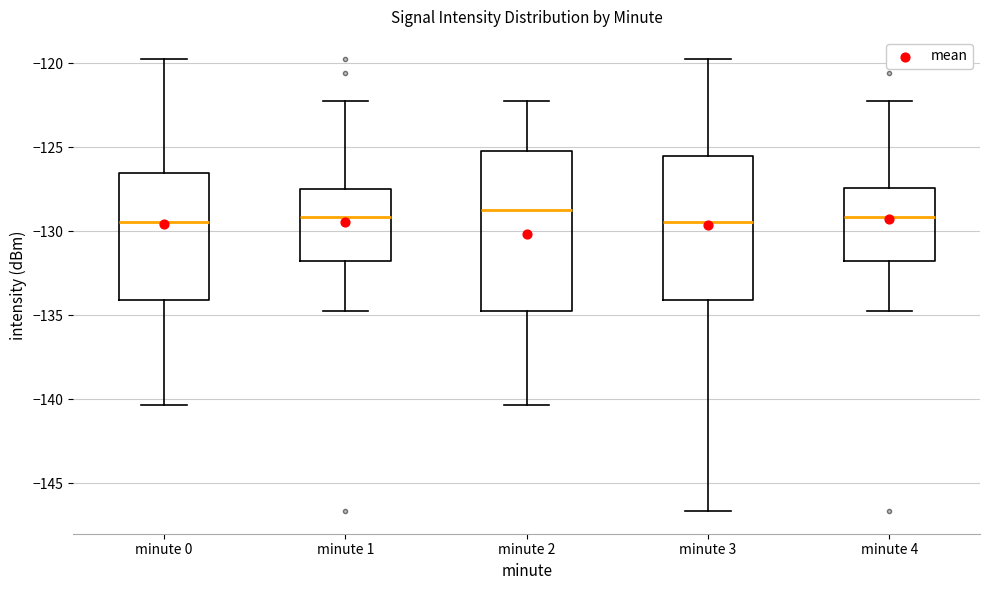

Comparing the boxes themselves (not the whiskers), which one is the tallest?

minute 2